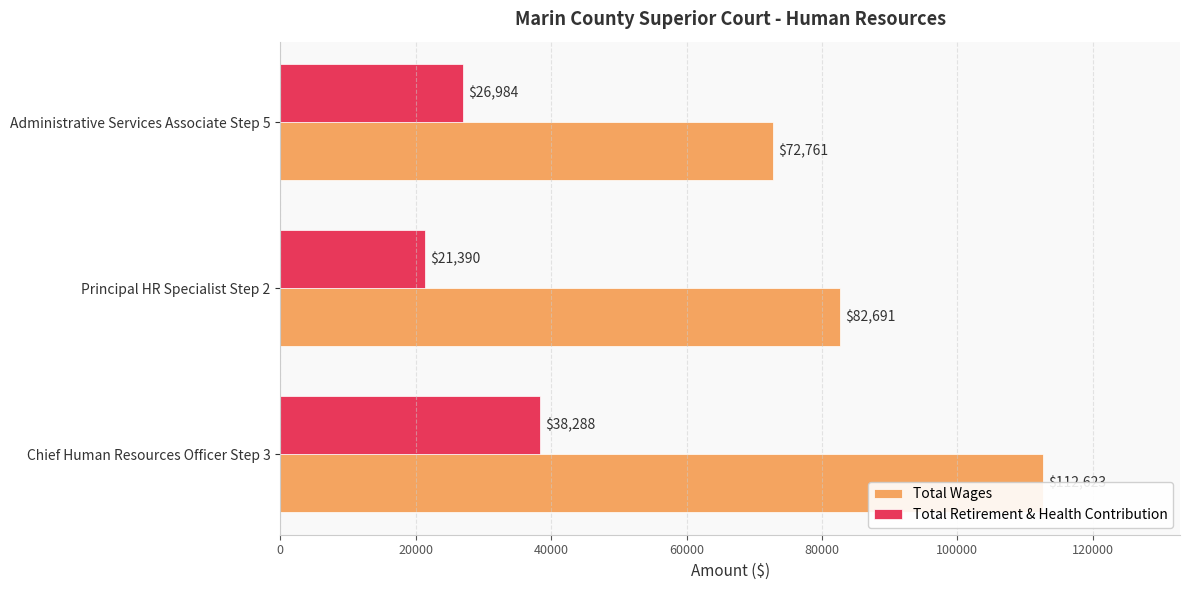

Is the value of Total Retirement & Health Contribution at Administrative Services Associate Step 5 greater than the value of Total Wages at Administrative Services Associate Step 5?

No